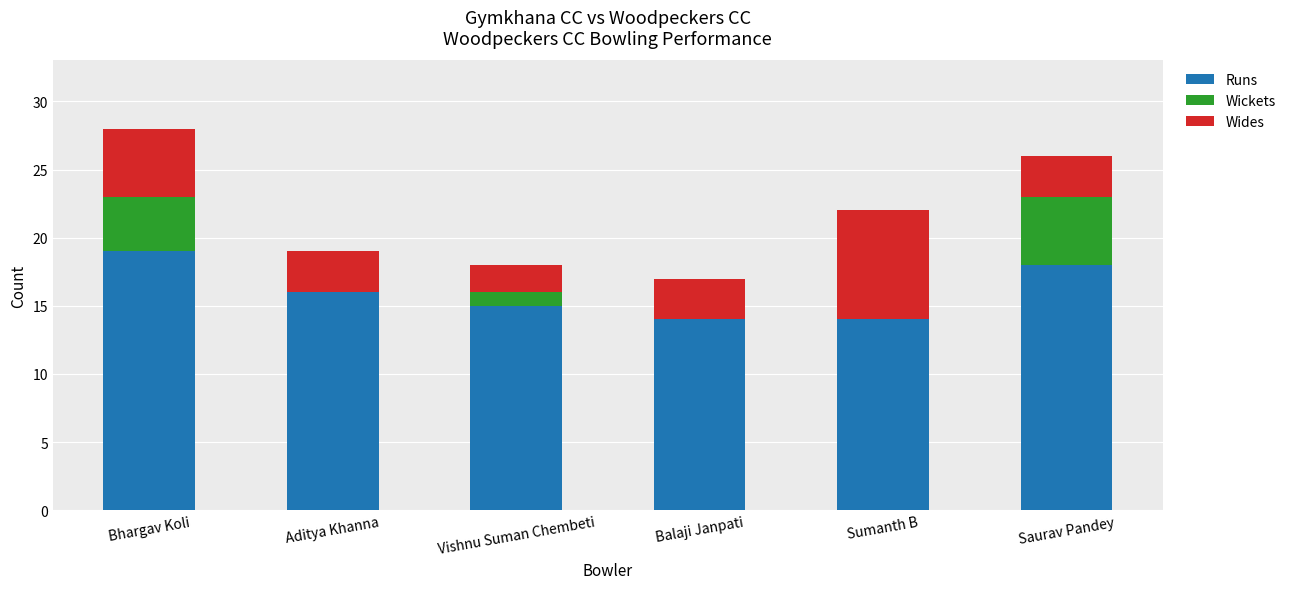

At which category is the sum across all series the highest?

Bhargav Koli